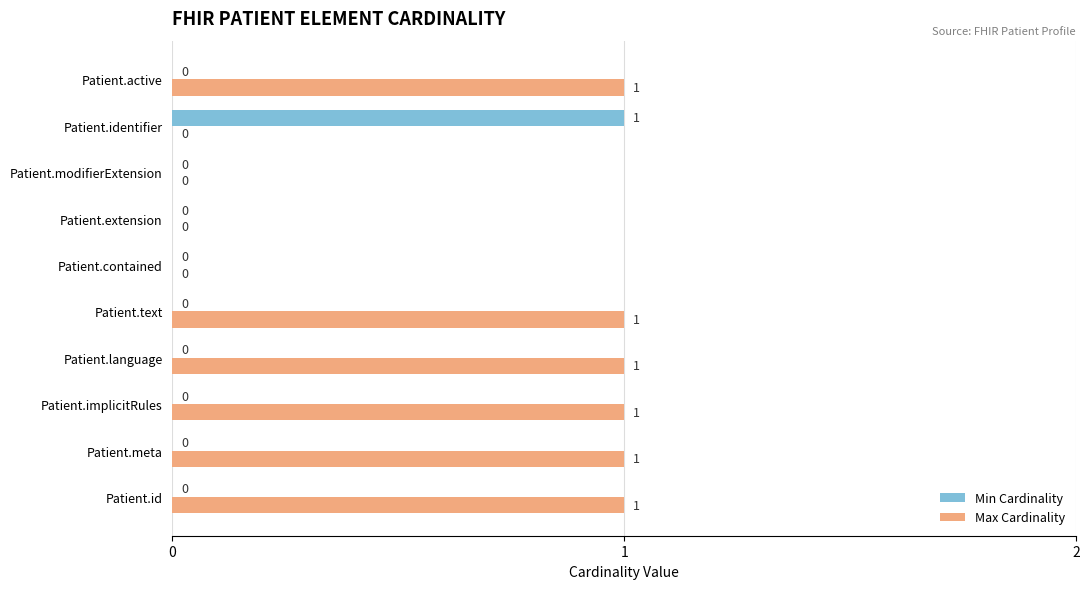

Between Patient.language and Patient.modifierExtension, which series saw the biggest shift?

Max Cardinality